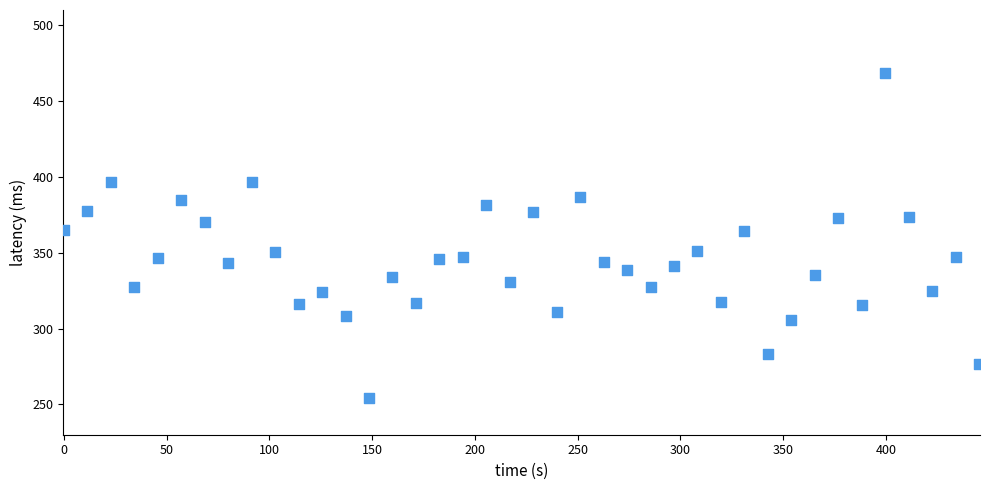

What is the range of Y values (max minus min)?

214.1